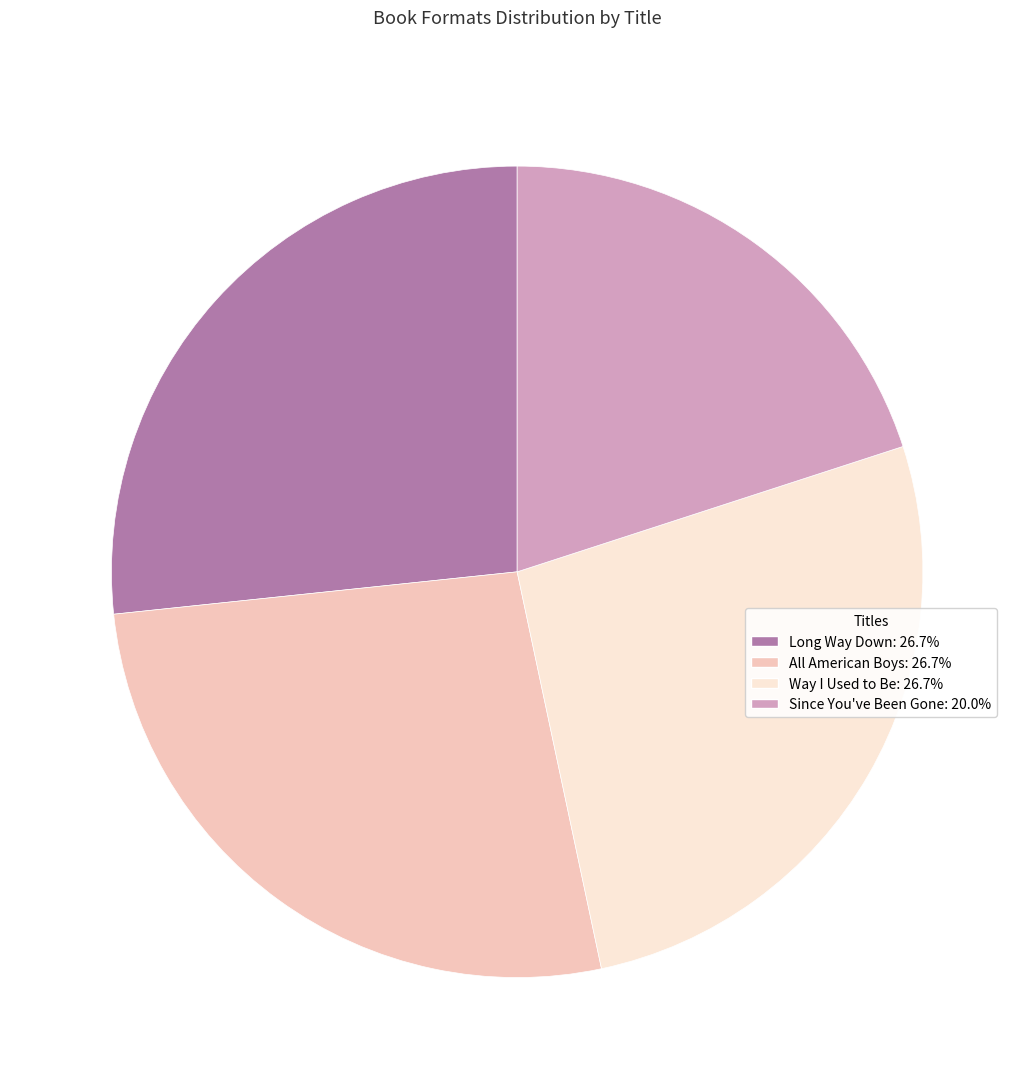

What is the ratio of the value at Way I Used to Be to the value at Since You've Been Gone?

1.3